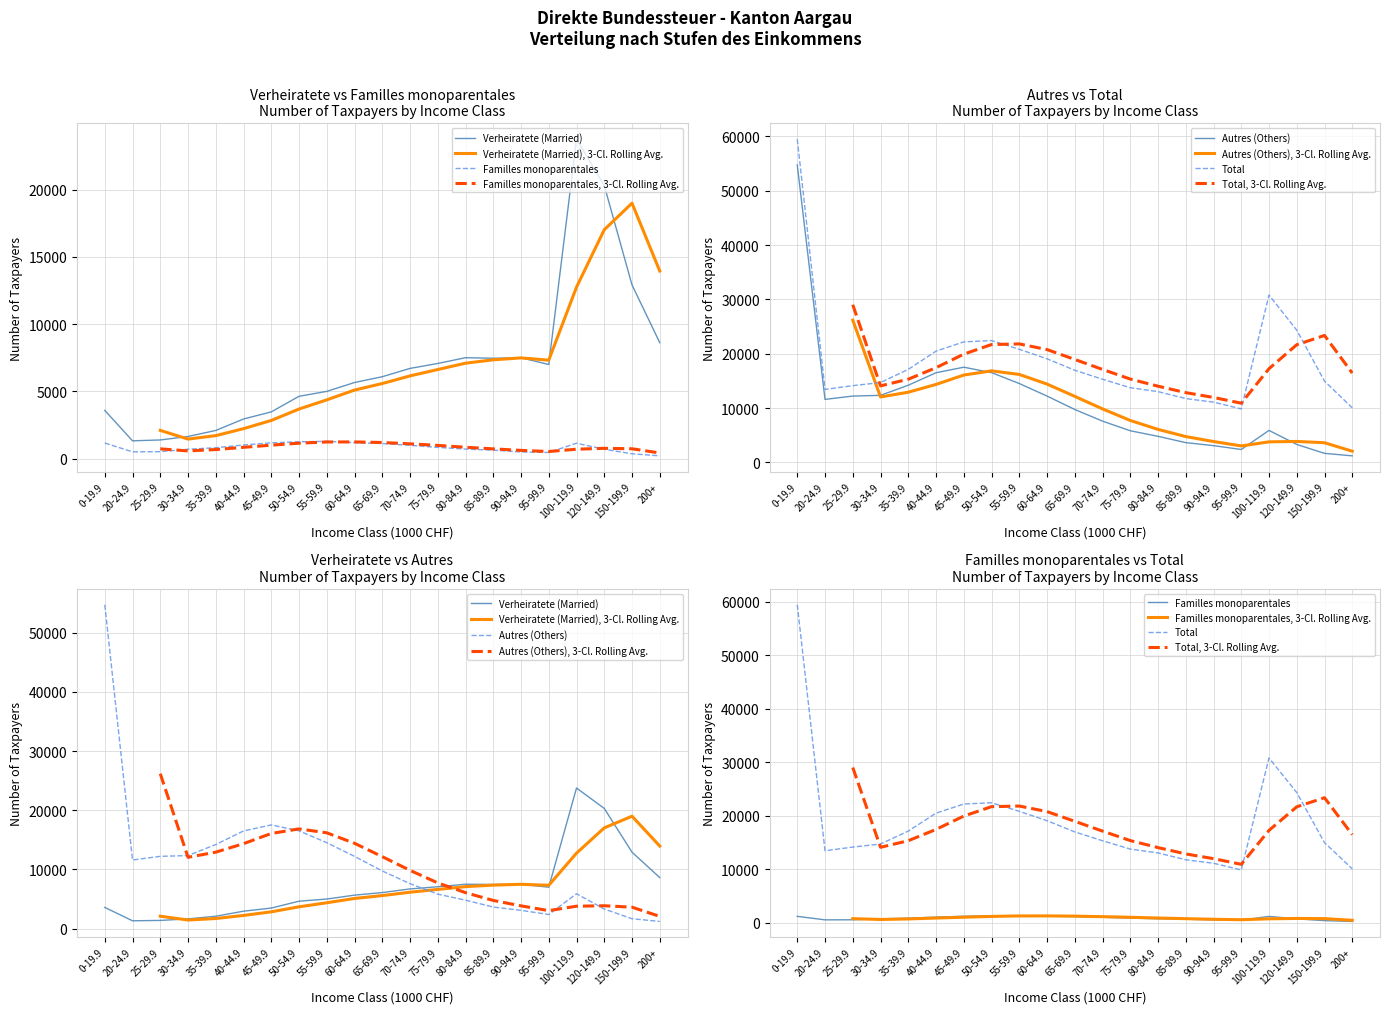

Rank the categories by Verheiratete (Married) value from highest to lowest.

100-119.9, 120-149.9, 150-199.9, 200+, 80-84.9, 90-94.9, 85-89.9, 75-79.9, 95-99.9, 70-74.9, 65-69.9, 60-64.9, 55-59.9, 50-54.9, 0-19.9, 45-49.9, 40-44.9, 35-39.9, 30-34.9, 25-29.9, 20-24.9